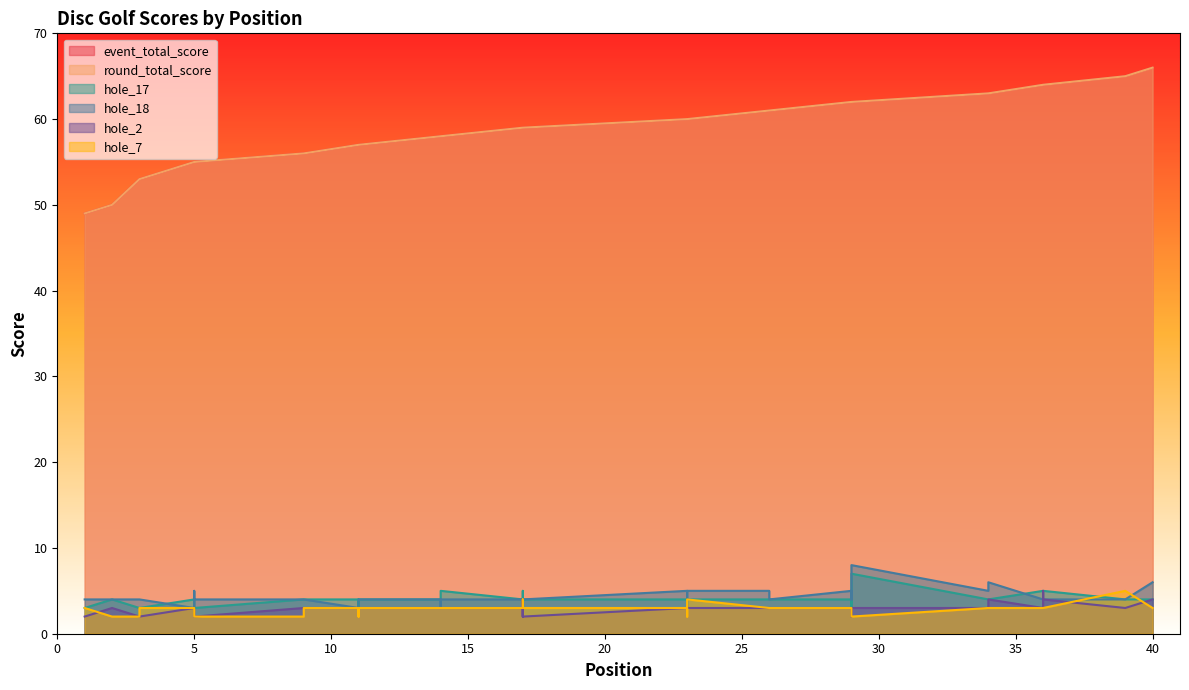

What is the value of the hole_7 point at the 34th from the left?

3